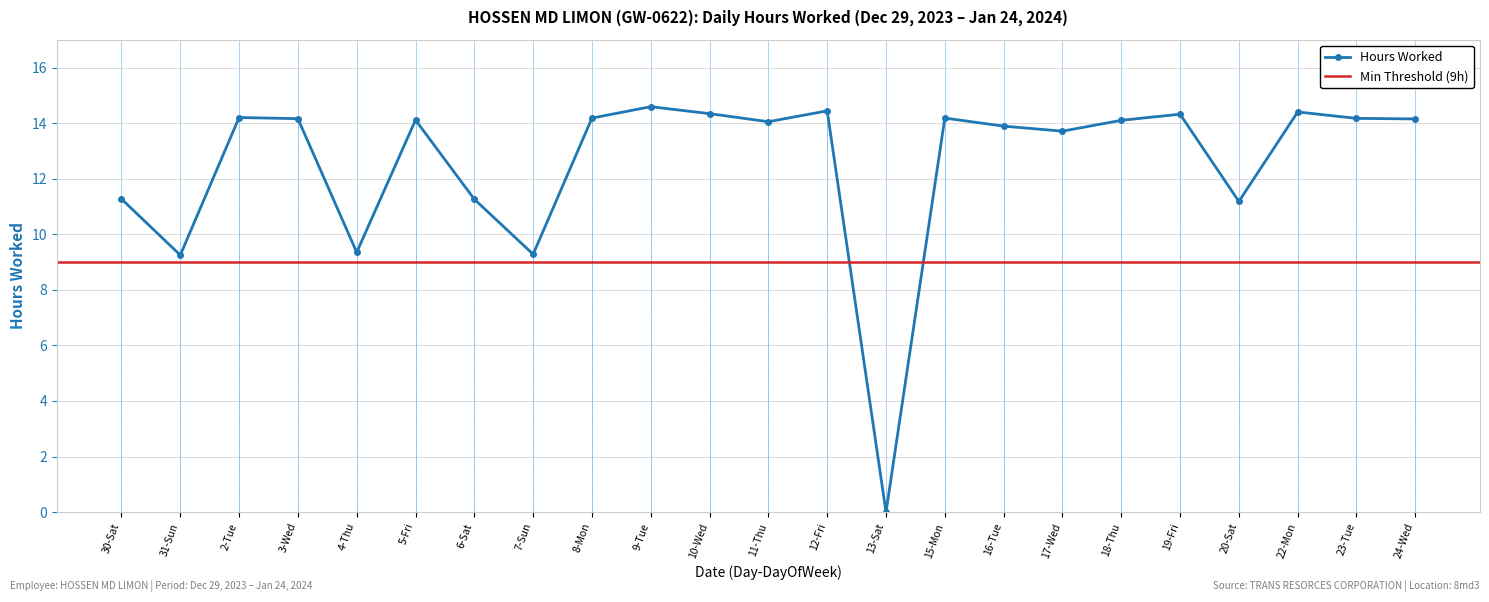

Which label corresponds to the smallest value in the chart?

13-Sat